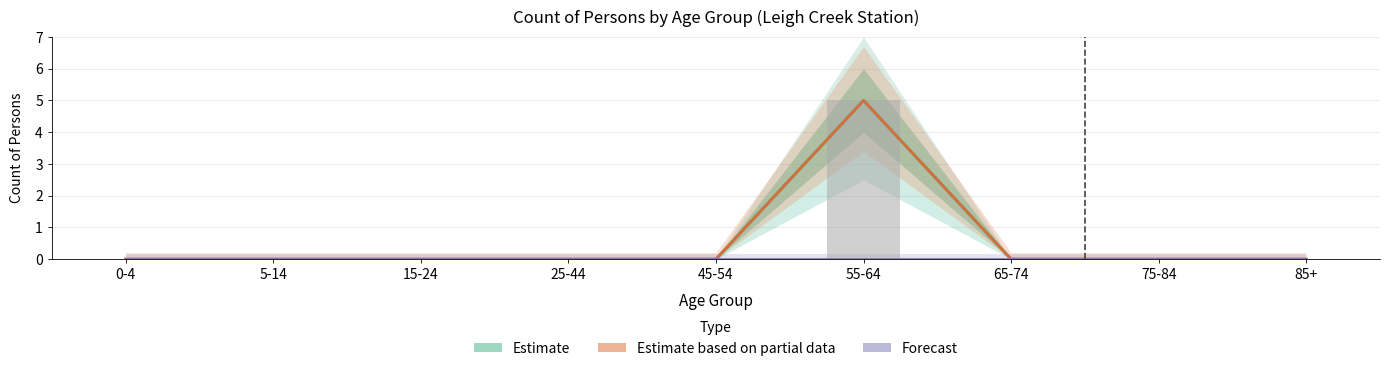

At which category does the chart reach its minimum across all series?

0-4